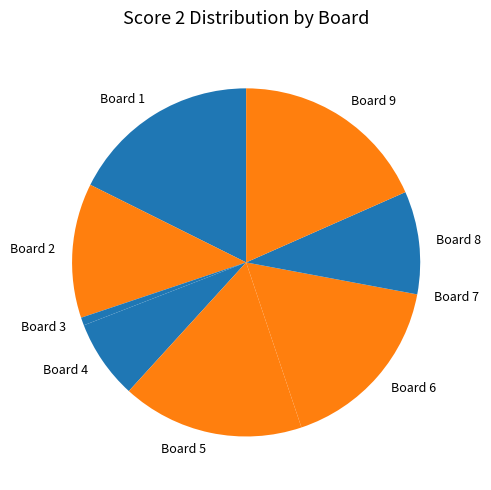

What is the largest slice in the pie chart?

Board 9